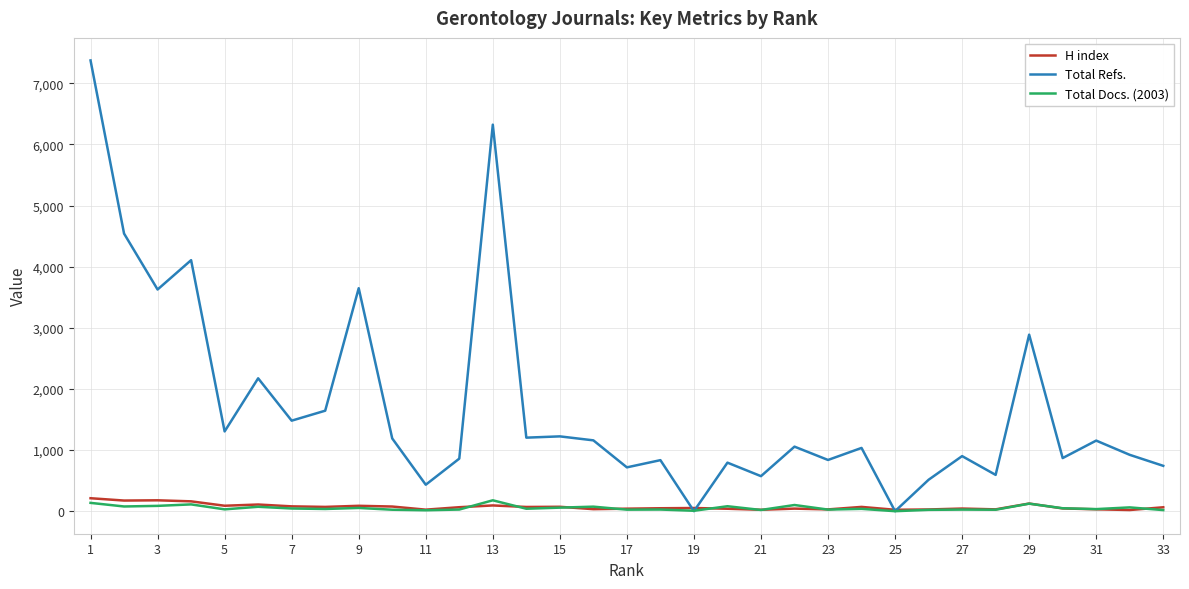

What is the highest value of the H index series?

212